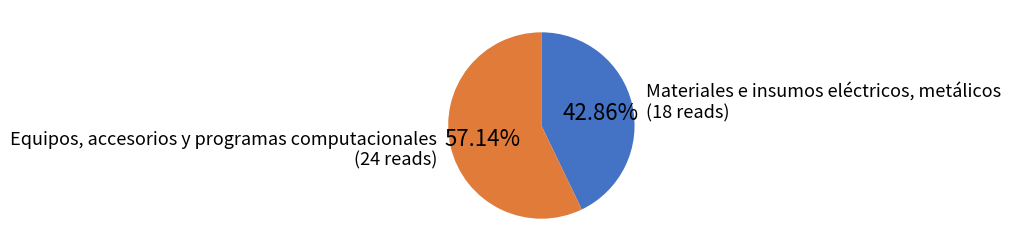

Is there a majority slice in this chart?

Yes